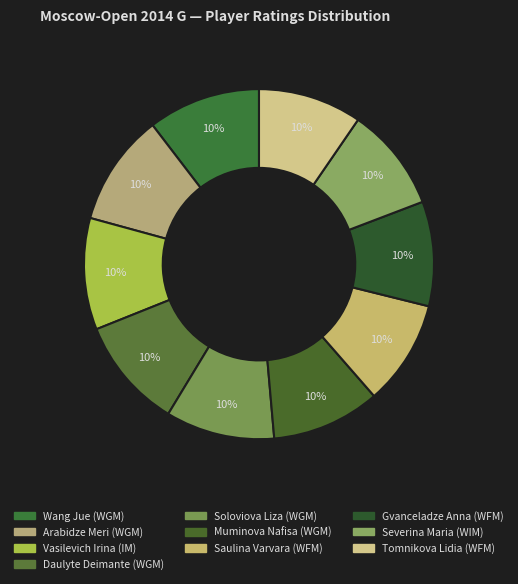

Is there any slice that represents more than half of the pie?

No